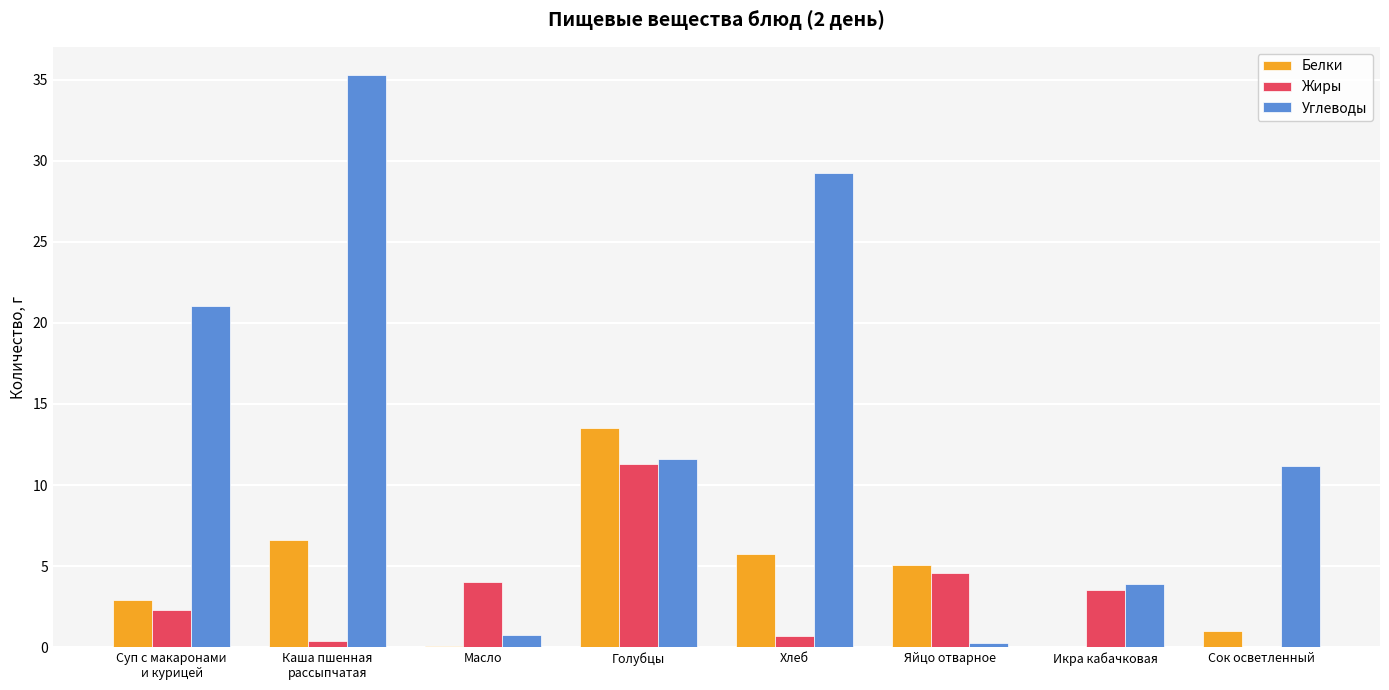

Is it true that Углеводы equals 11.6 at Голубцы?

True